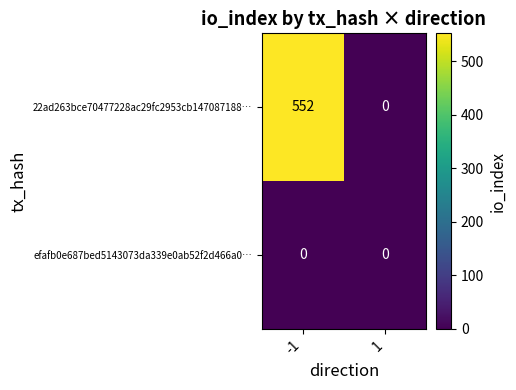

Rank the series by their average value, from lowest to highest.

efafb0e687bed5143073da339e0ab52f2d466a0…, 22ad263bce70477228ac29fc2953cb147087188…